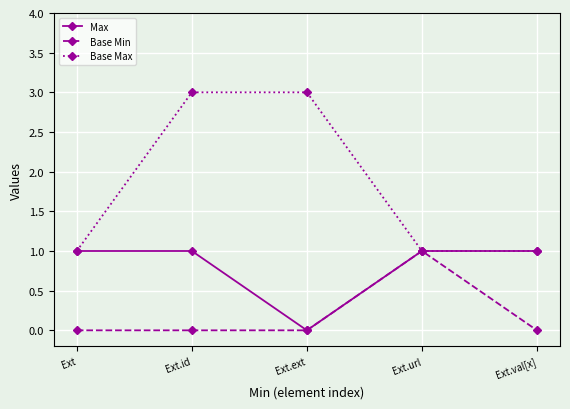

What is the total value across all series at Ext.url?

3